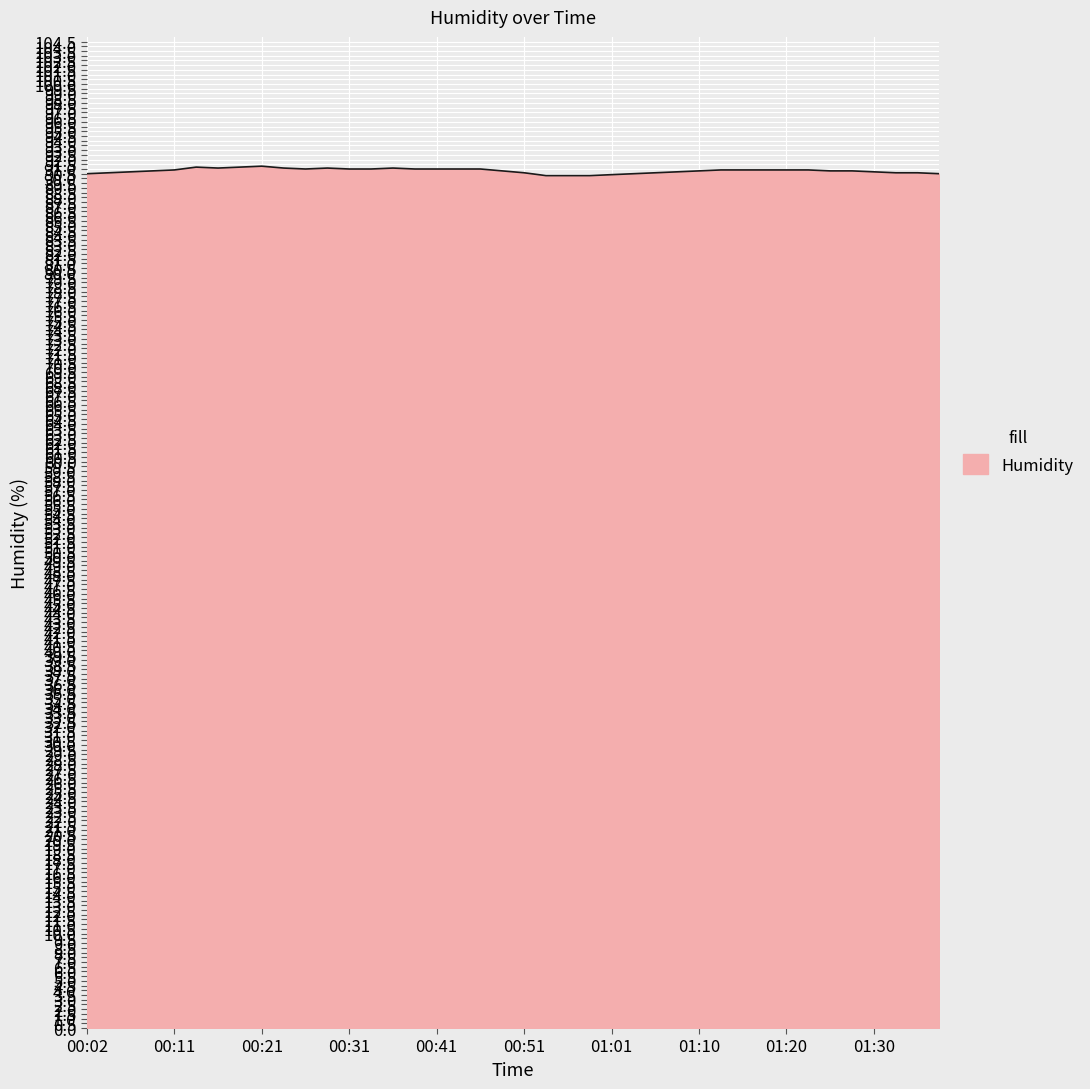

What is the minimum value shown in the chart?

90.3